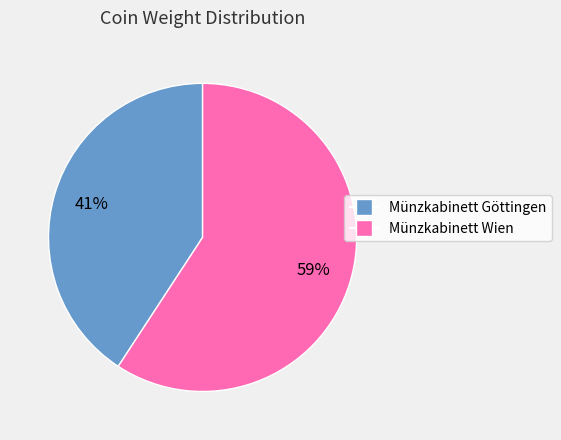

Does any single category account for the majority?

Yes